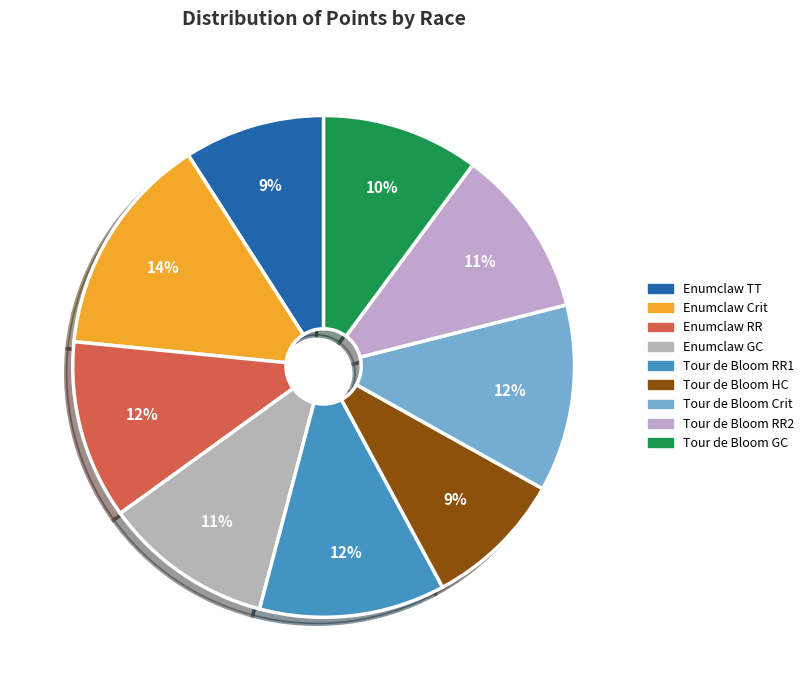

Is it true that Tour de Bloom RR1 is 25% of the pie?

False